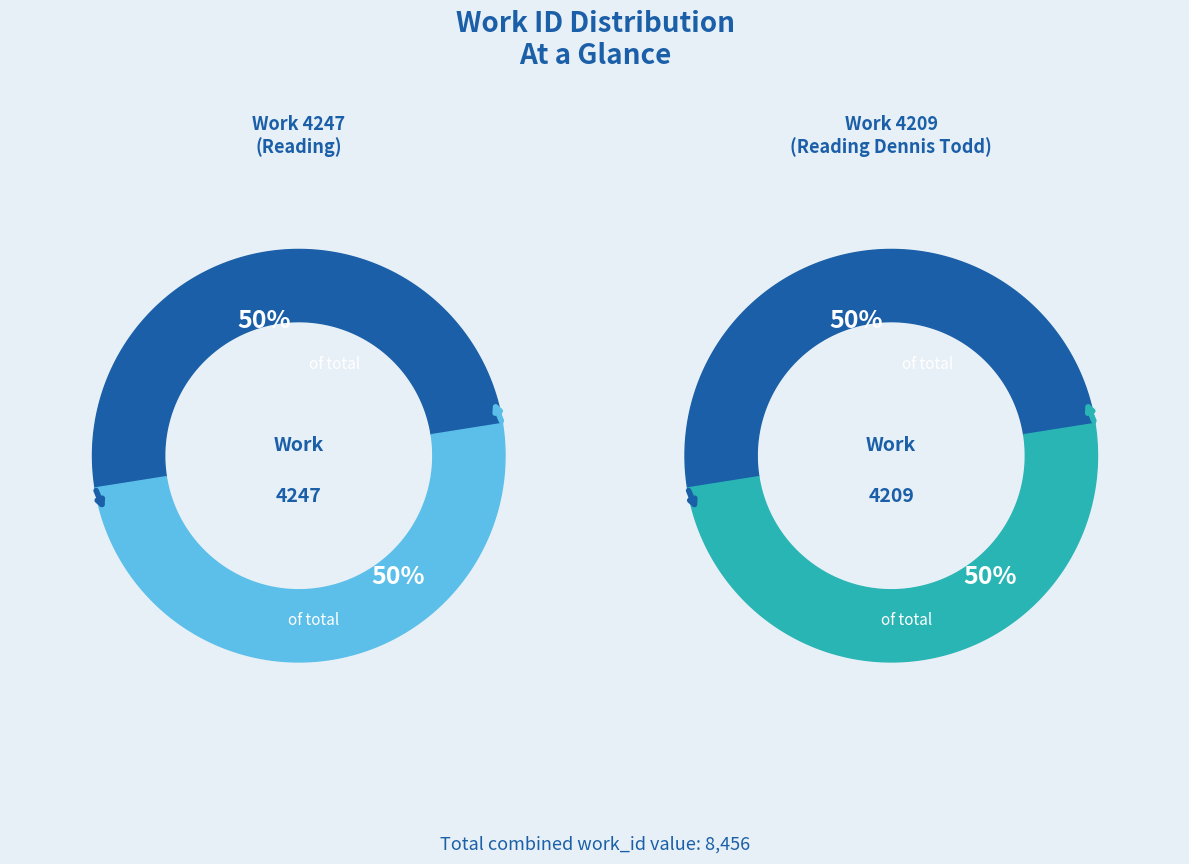

To the nearest percent, what percentage of the pie is Work 4209?

50%